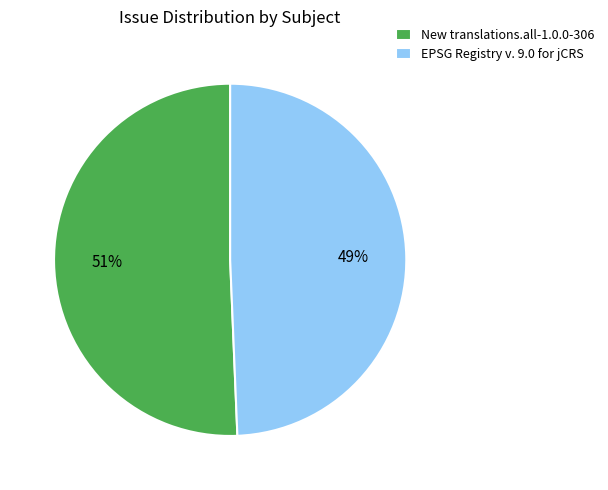

True or false: EPSG Registry v. 9.0 for jCRS accounts for 49% of the total.

True